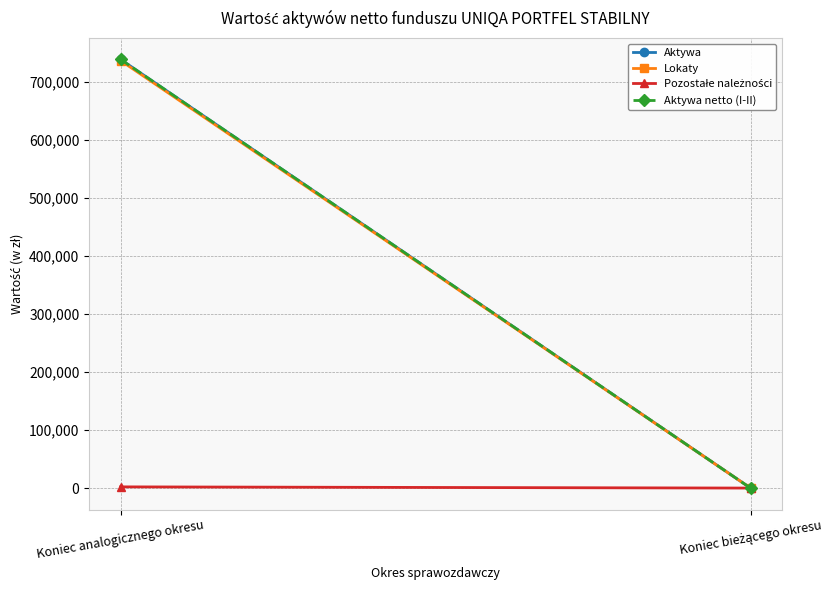

Is it true that Pozostałe należności equals 691.2 at Koniec analogicznego okresu?

False